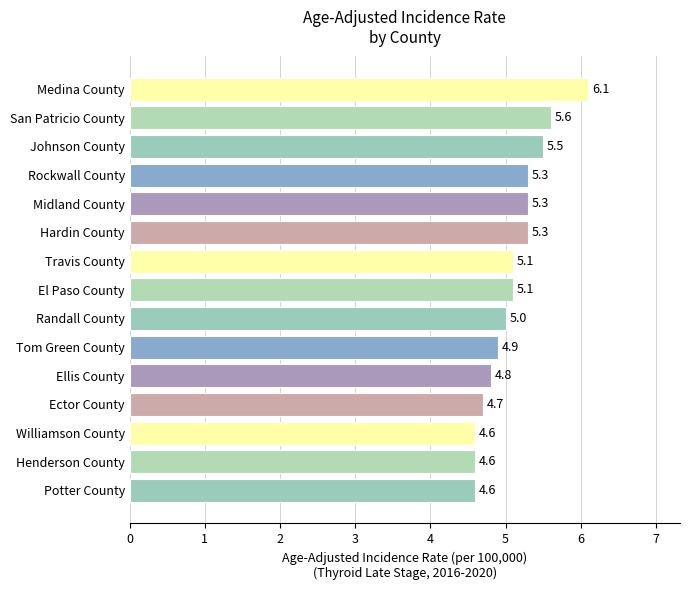

Is it true that the value at Midland County is 5.3?

True